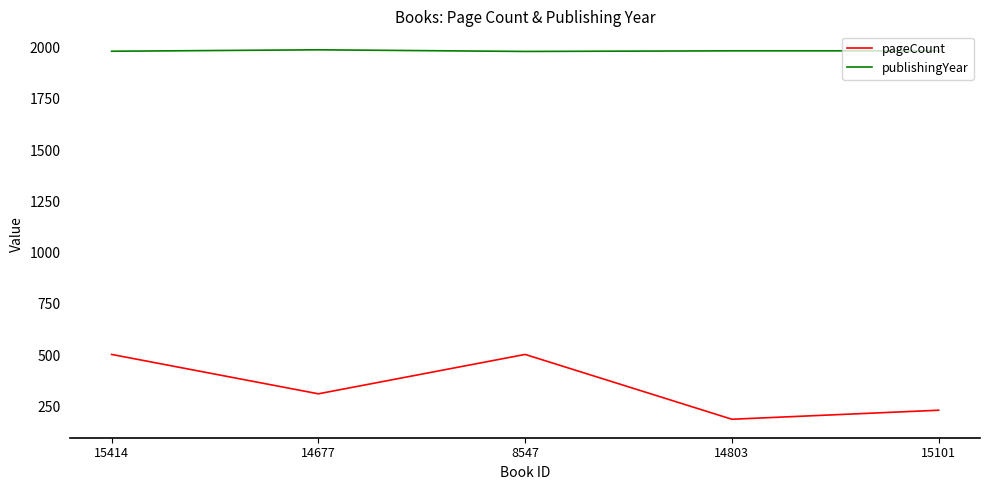

Is the value of pageCount at 8547 greater than the value of publishingYear at 15414?

No